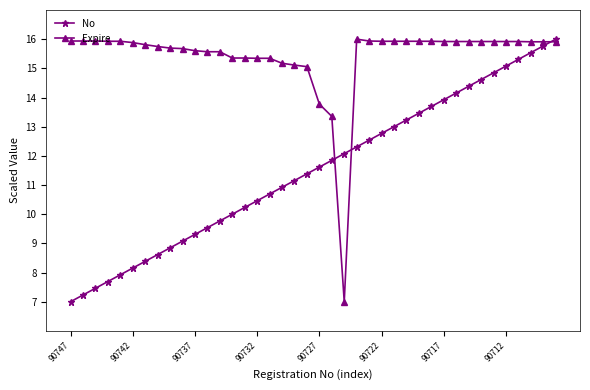

What is the minimum value for No?

7.0